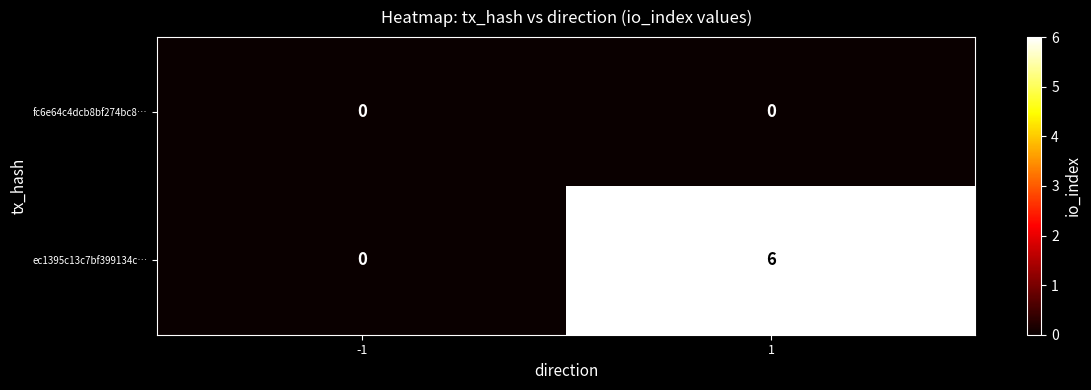

What is the sum of all ec1395c13c7bf399134c… values?

6